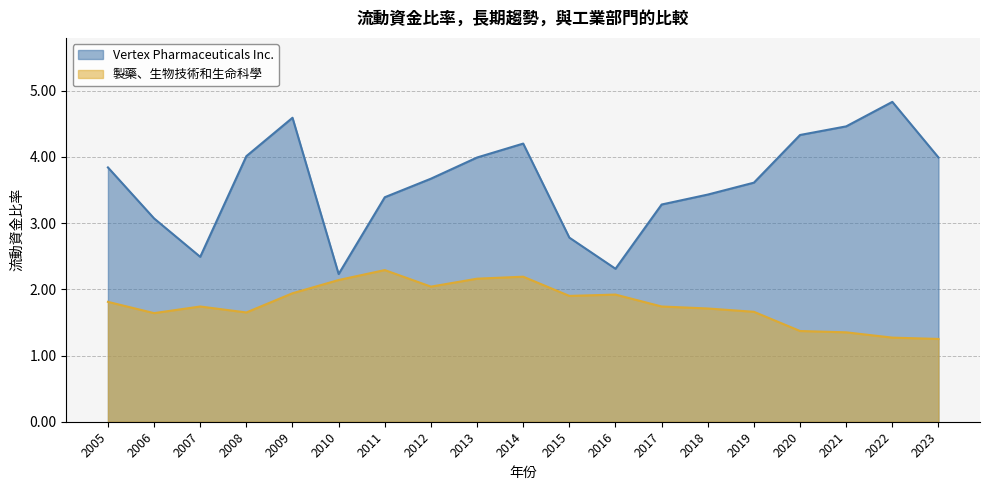

Does the chart have visible grid lines?

Yes